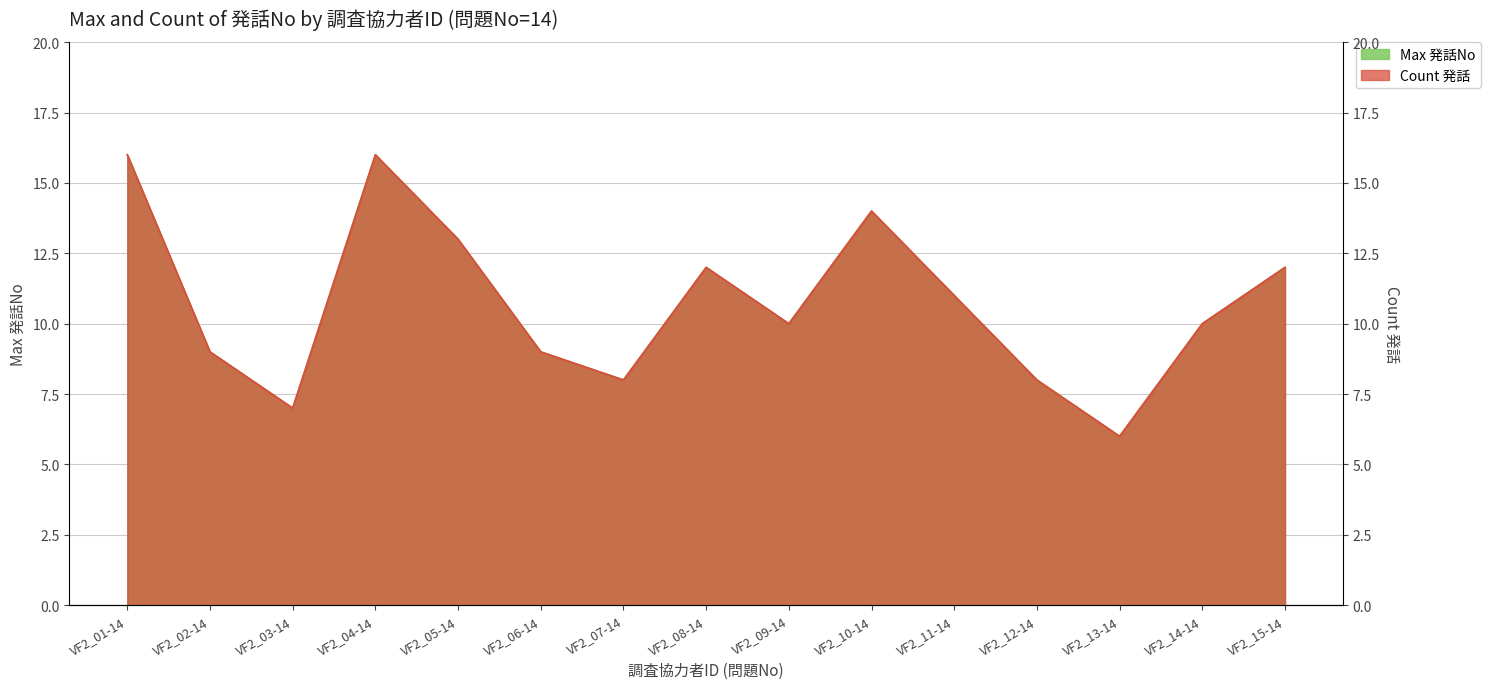

Is the value of Count 発話 at VF2_05-14 greater than the value of Max 発話No at VF2_03-14?

Yes